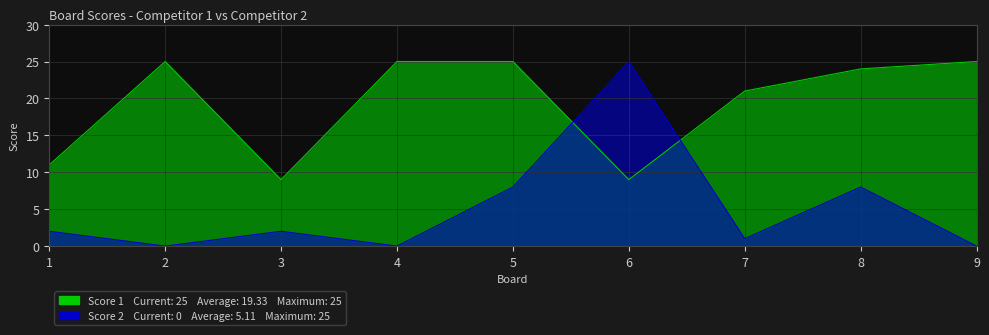

How many data points in Score 1 are less than 24?

4